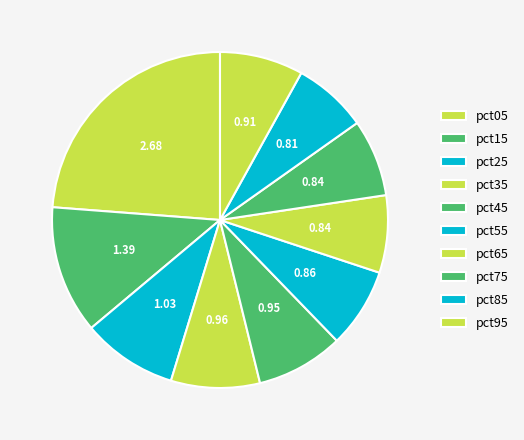

To the nearest percent, what is the average slice percentage?

10%